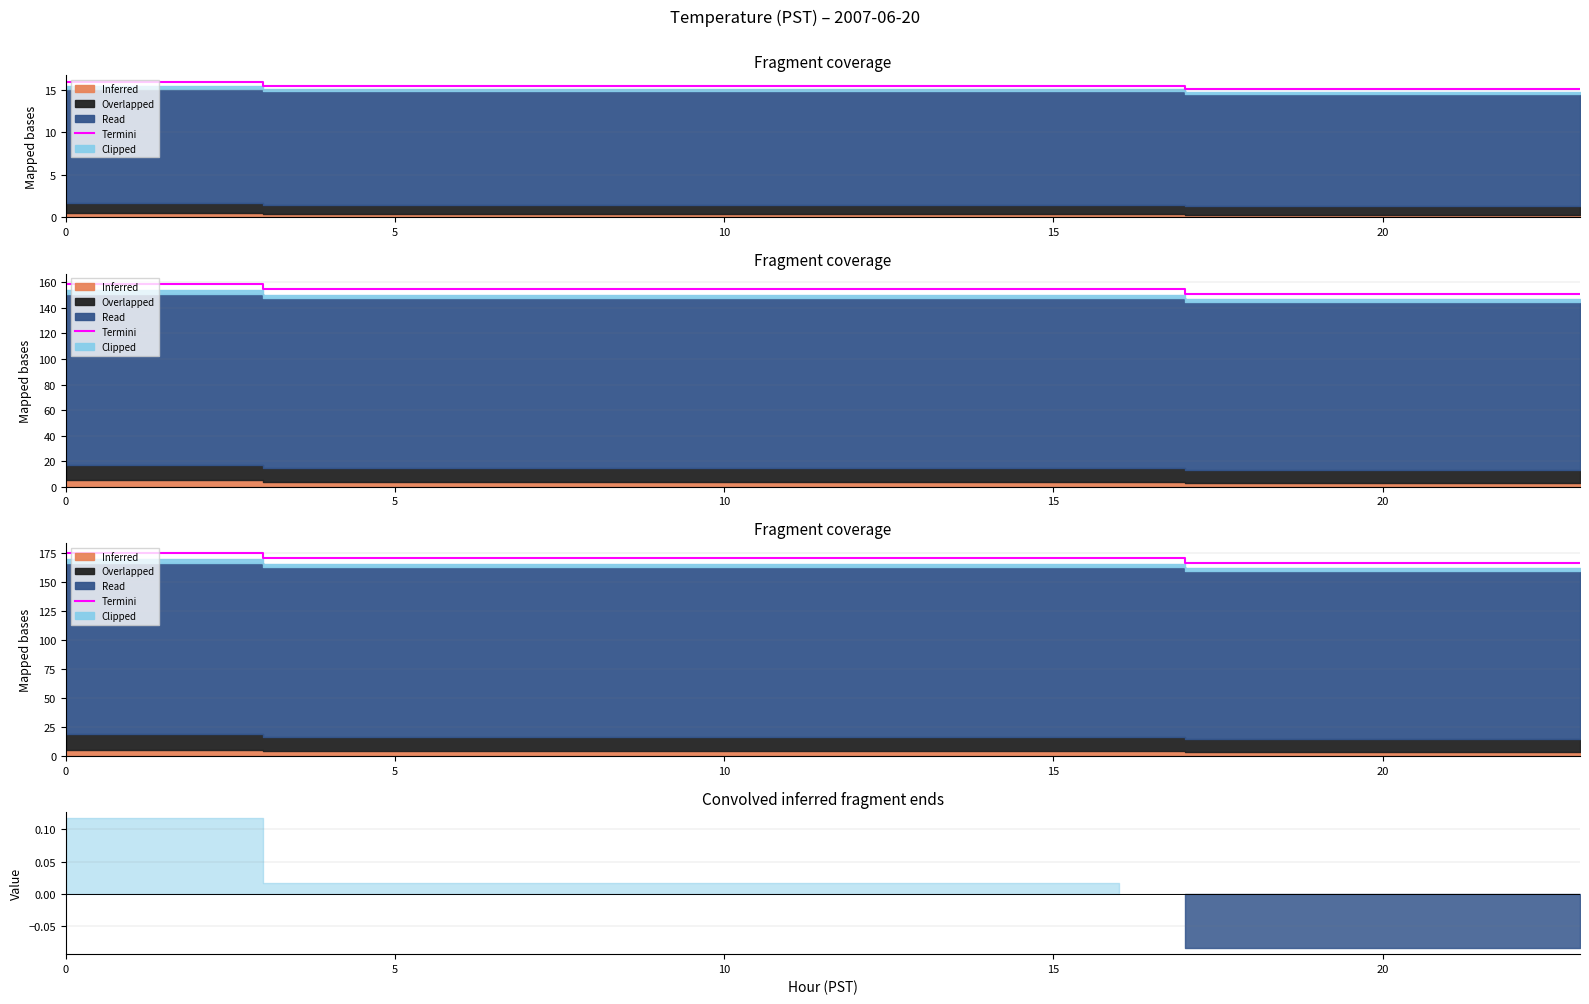

How many data points does each series have?

24